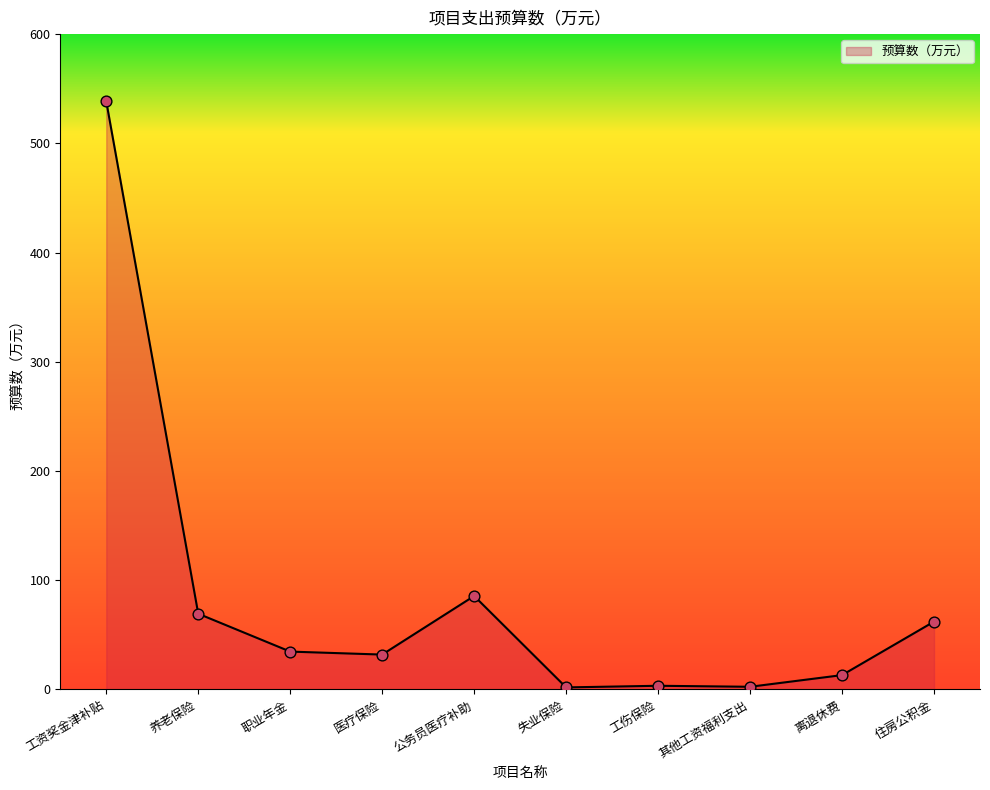

Between 职业年金 and 工资奖金津补贴, which is larger?

工资奖金津补贴